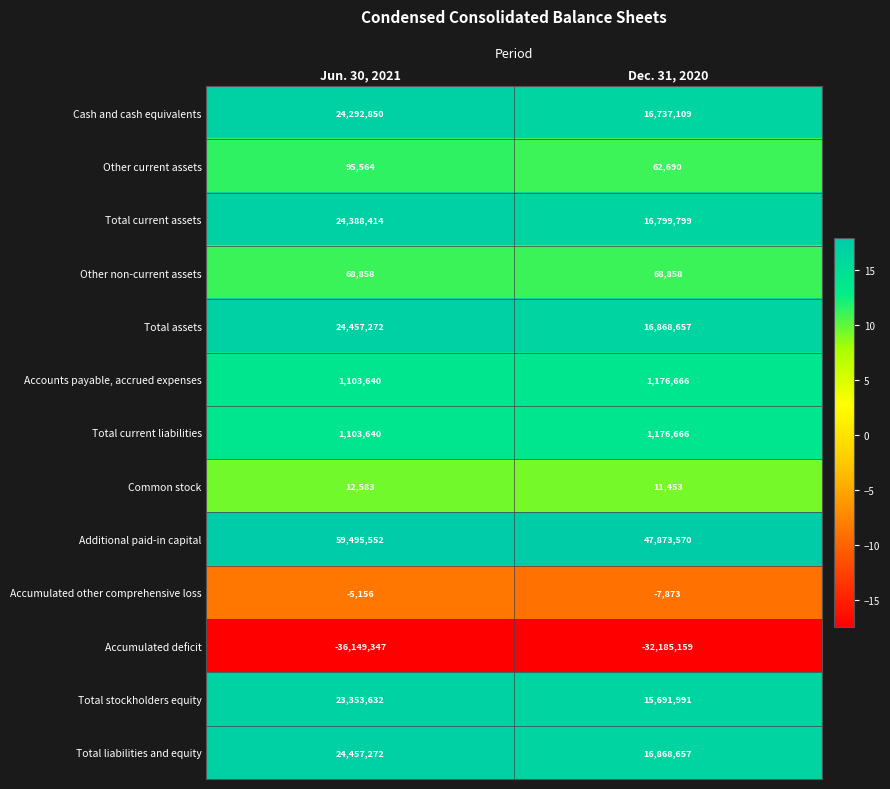

What is the sum of all Other non-current assets values?

137716